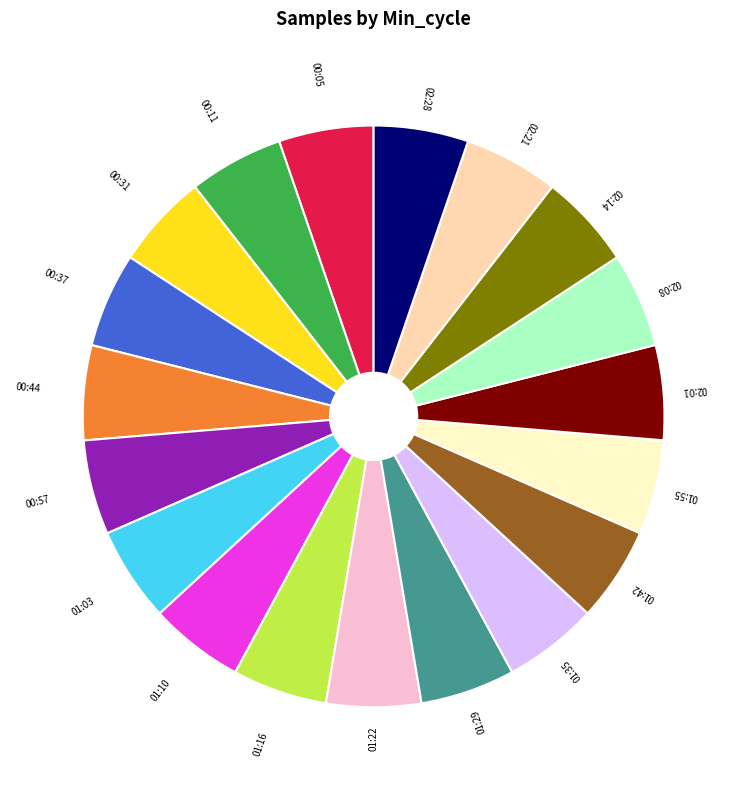

What is the ratio of the value at 01:42 to the value at 02:08?

1.0